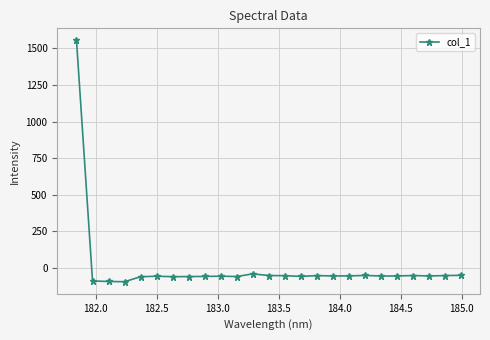

What is the difference between the maximum and minimum values?

1651.4